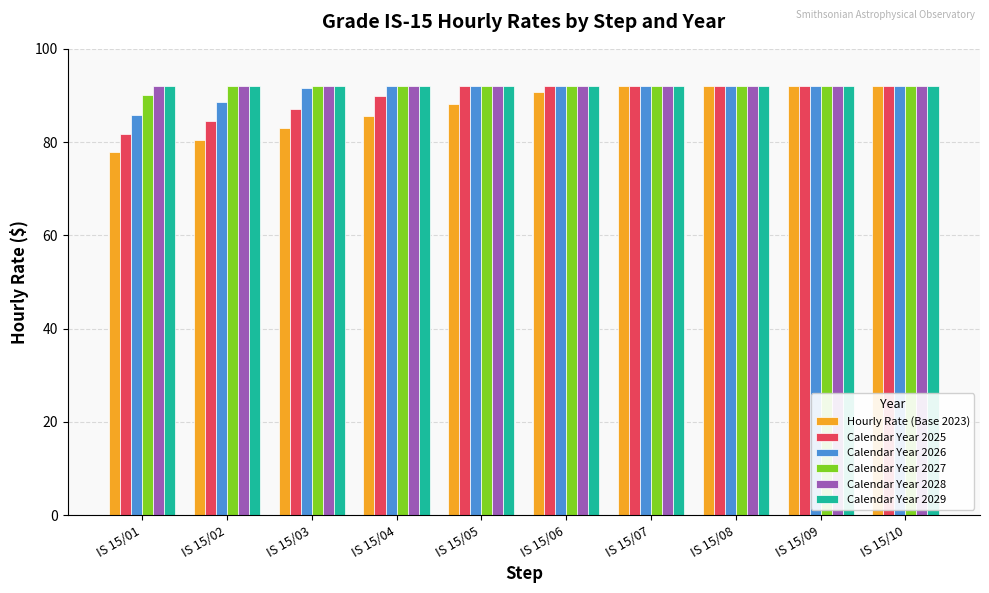

What is the minimum value for Calendar Year 2029?

92.0